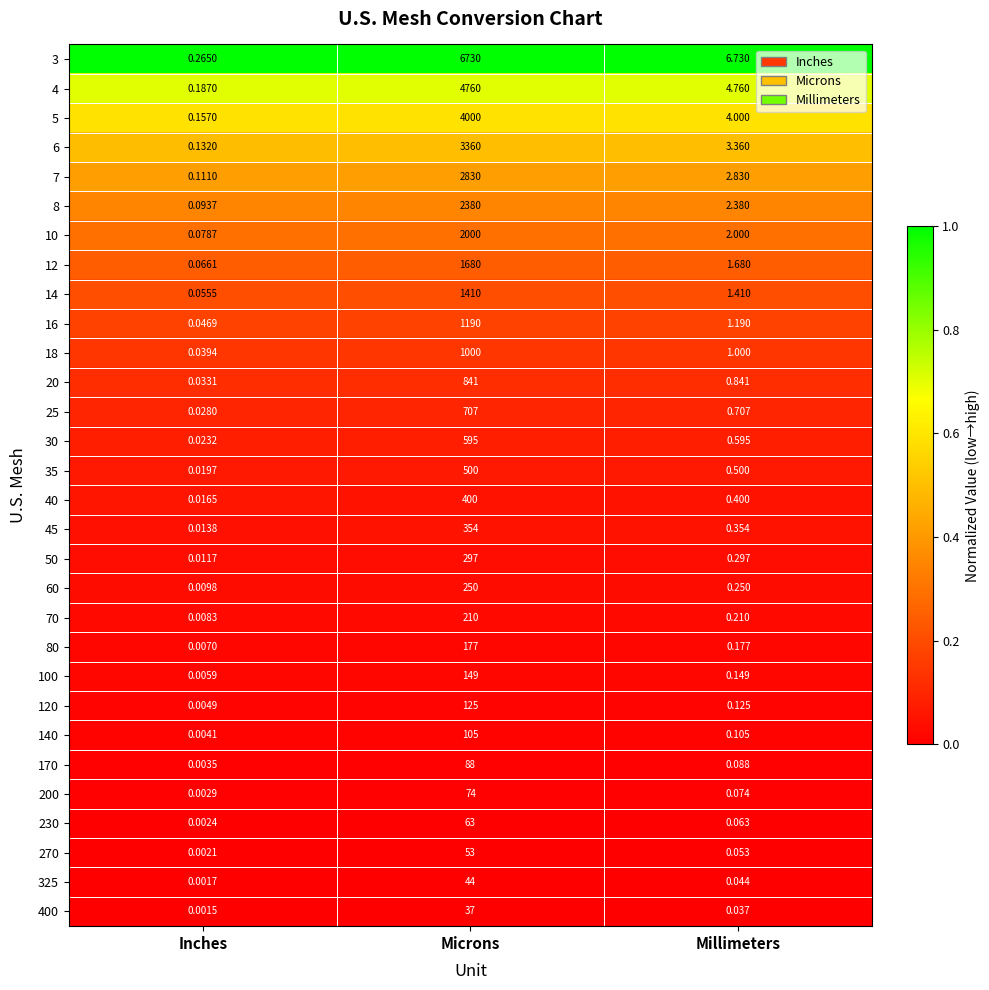

Which series has the widest spread of values?

3